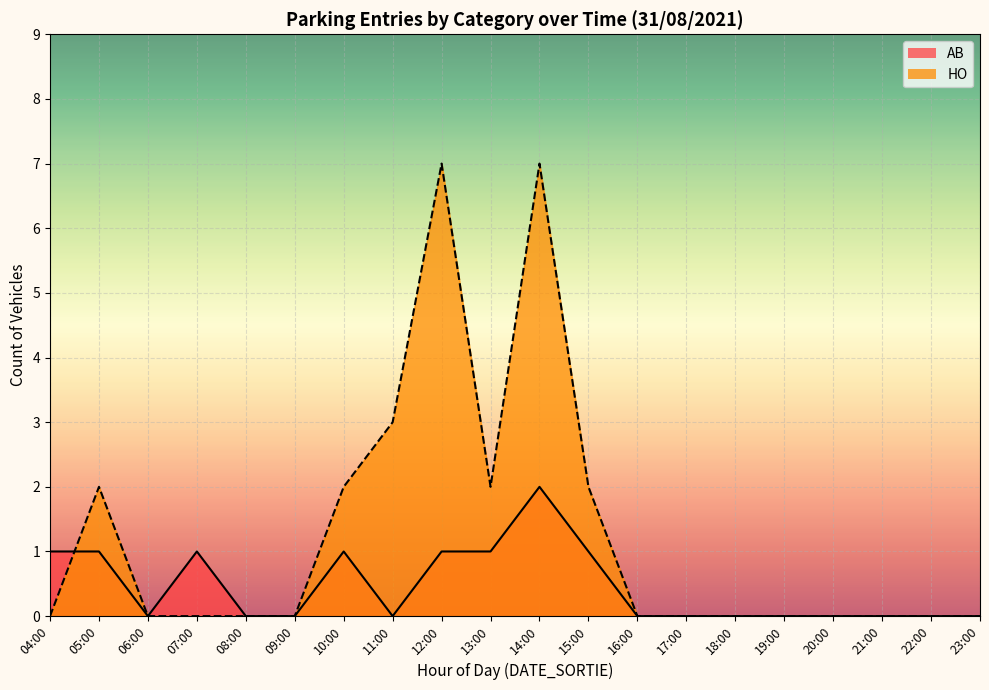

The value of AB at 08:00 is 1. True or false?

False